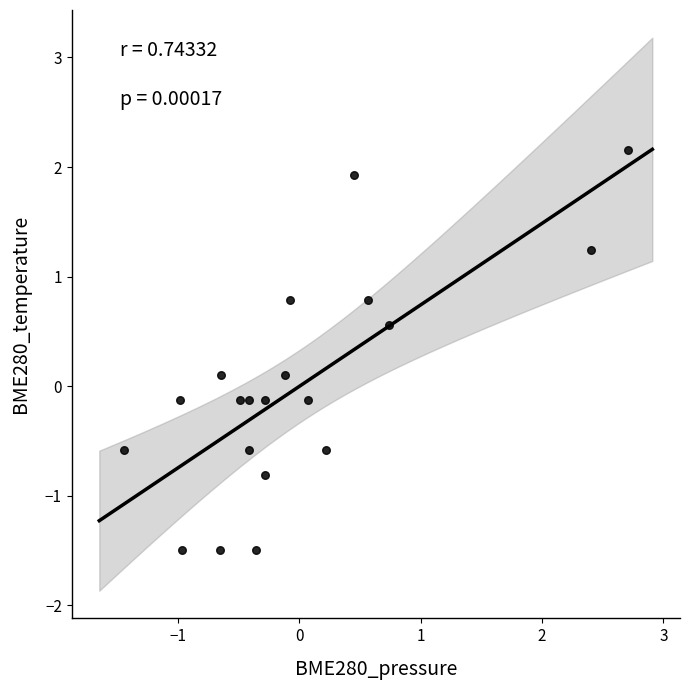

What is the range of Y values (max minus min)?

3.7